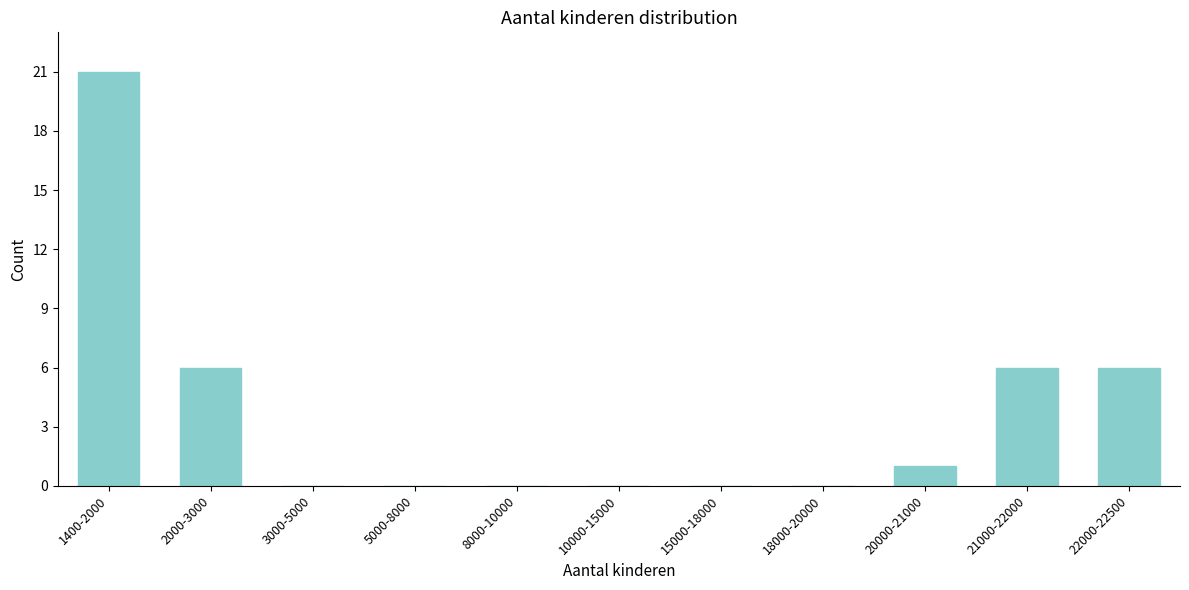

Reading right to left, what are all the values shown in this chart?

22000-22500=6	21000-22000=6	20000-21000=1	18000-20000=0	15000-18000=0	10000-15000=0	8000-10000=0	5000-8000=0	3000-5000=0	2000-3000=6	1400-2000=21